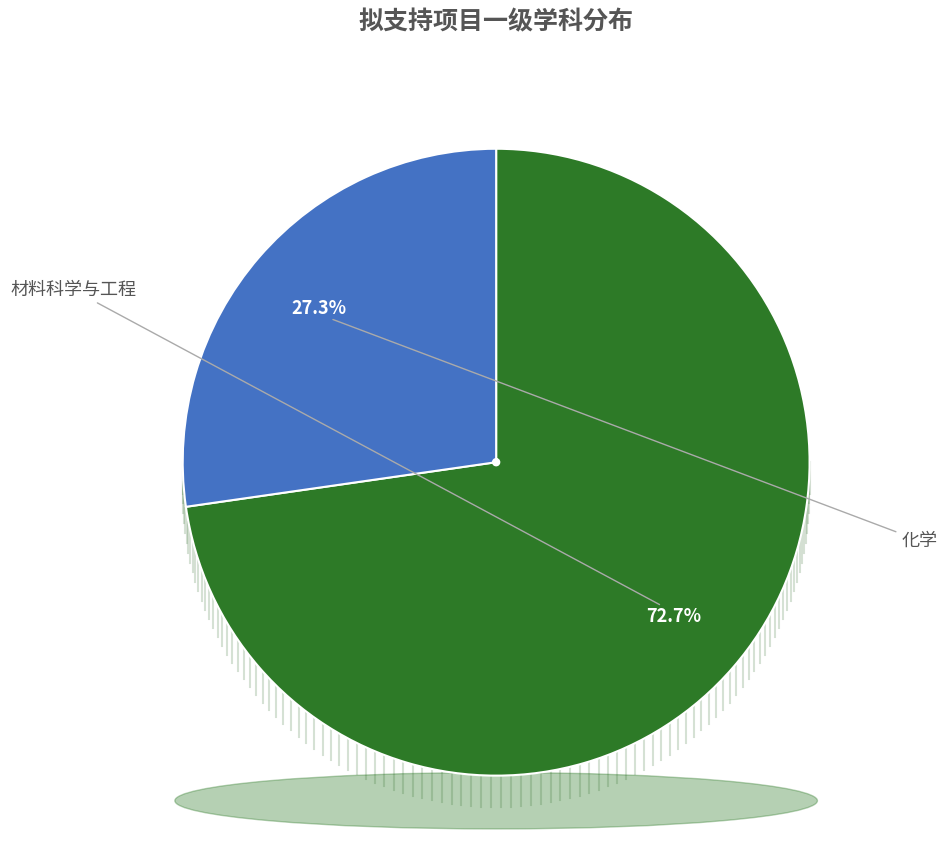

To the nearest percent, what is the average slice percentage?

50%